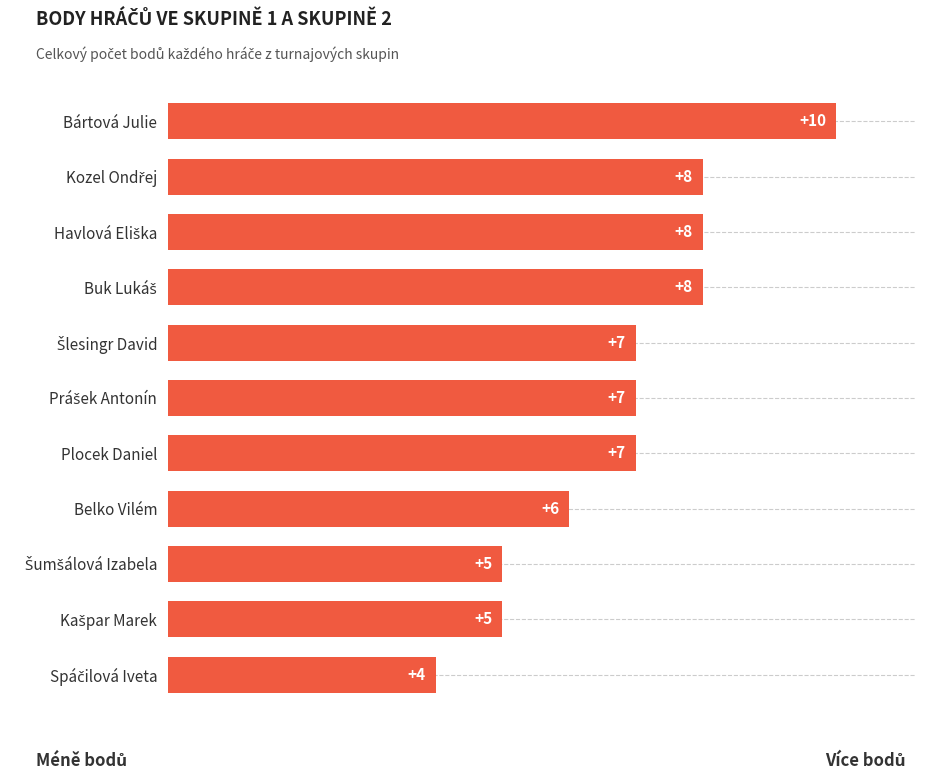

What is the difference between the maximum and minimum values?

6